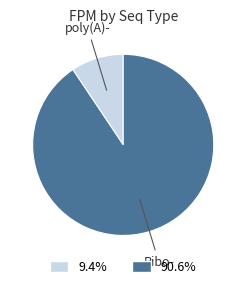

Does any single category account for the majority?

Yes